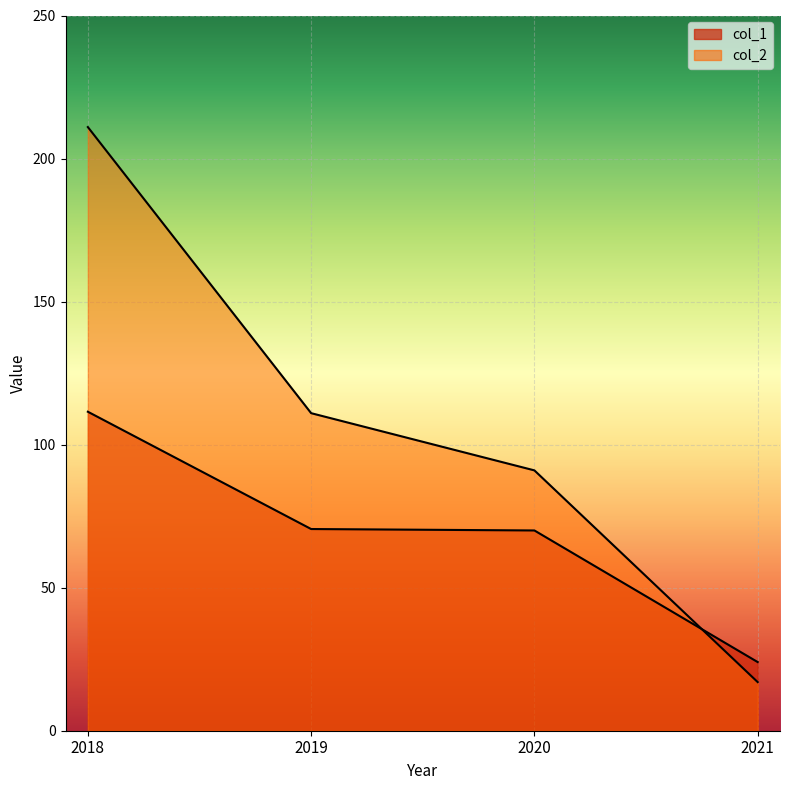

What is the lowest value of the col_2 series?

17.0